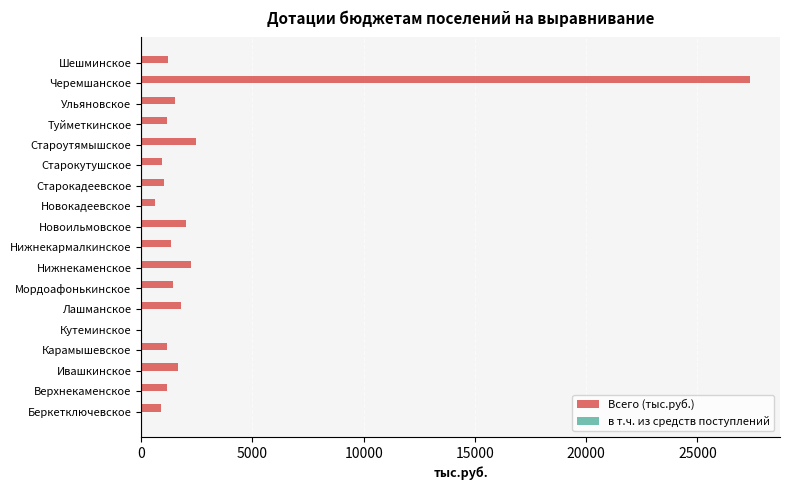

How many series are shown in this chart?

2